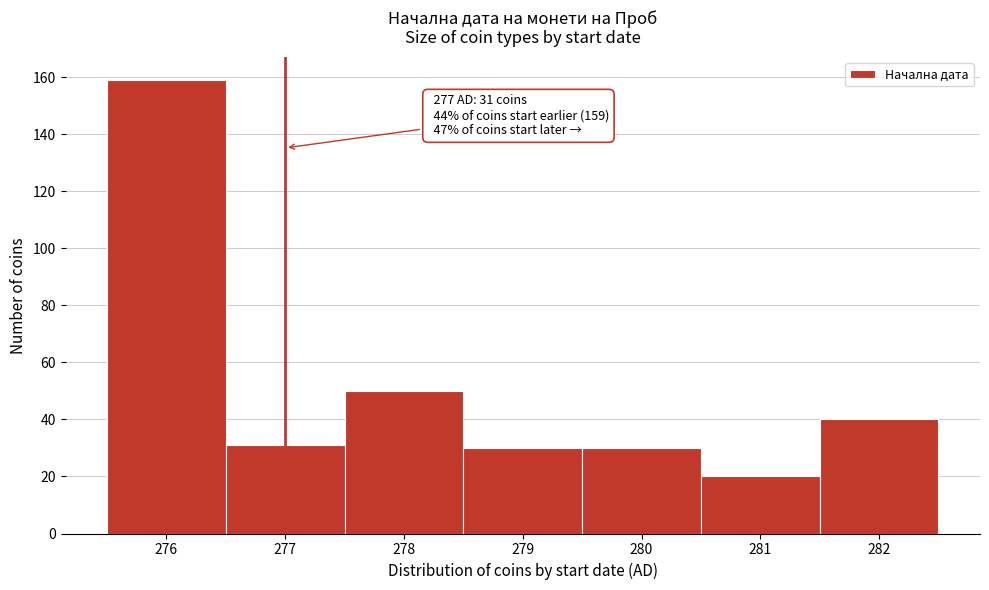

Which range on the x-axis has the tallest bar?

275.5 to 276.5